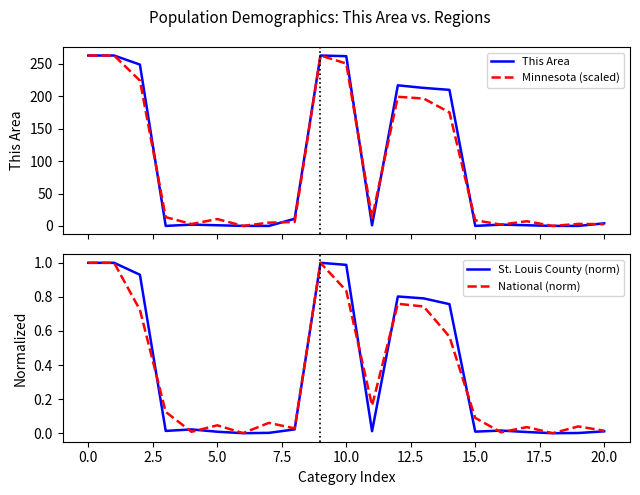

How many values in the Minnesota (scaled) series exceed 10?

11